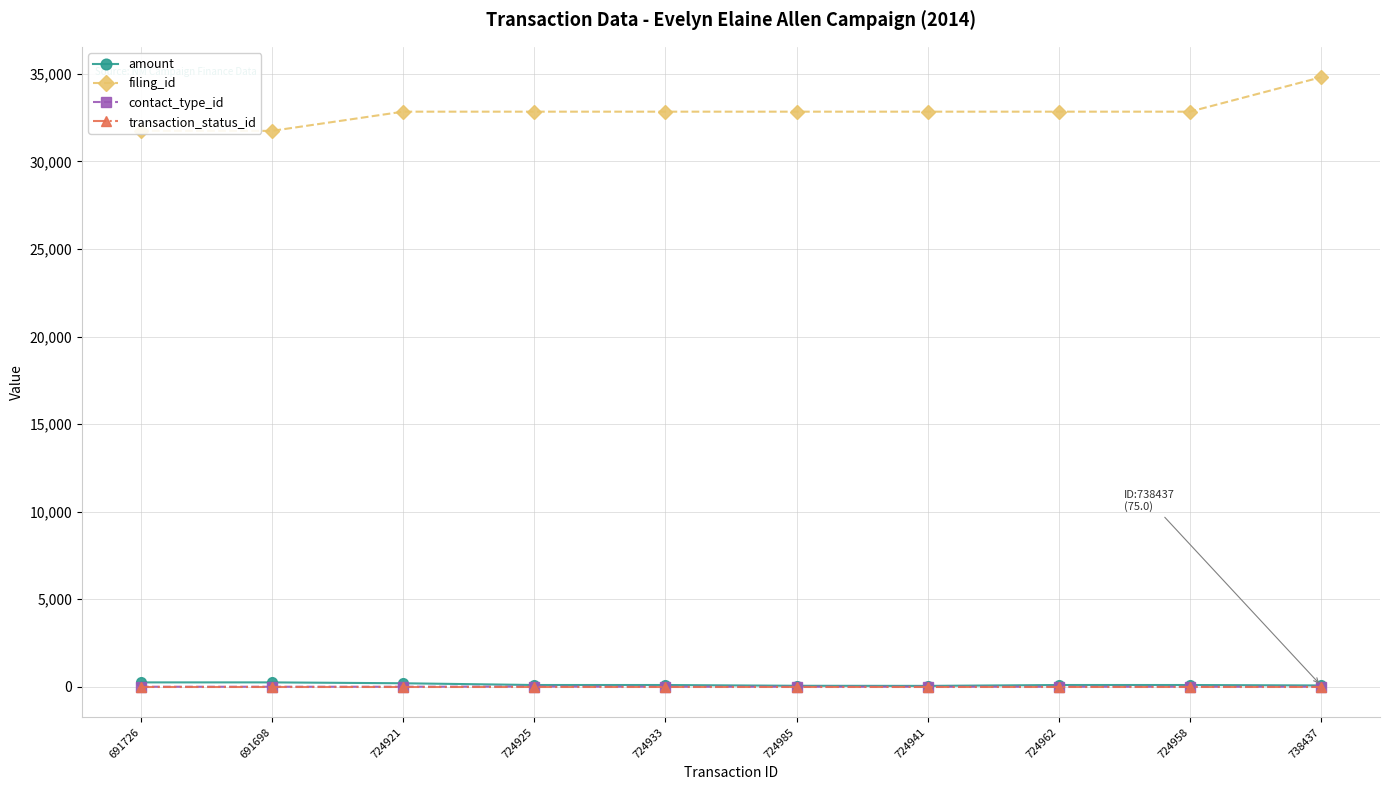

The value of transaction_status_id at 724921 is 1.2. True or false?

False